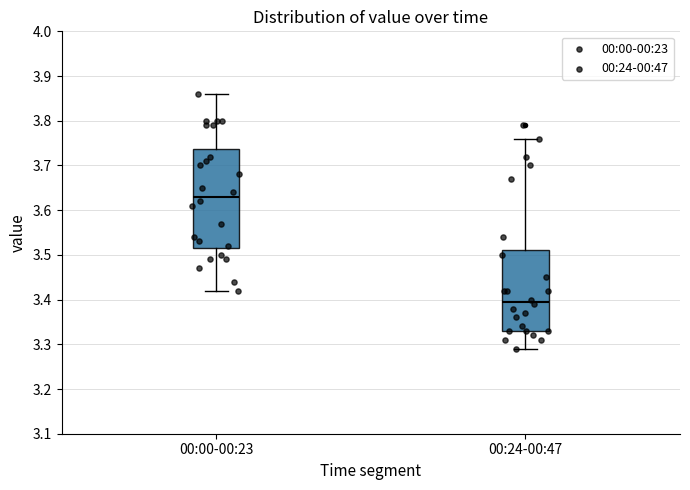

Which box is the tallest, from its lower edge to its upper edge?

00:00-00:23